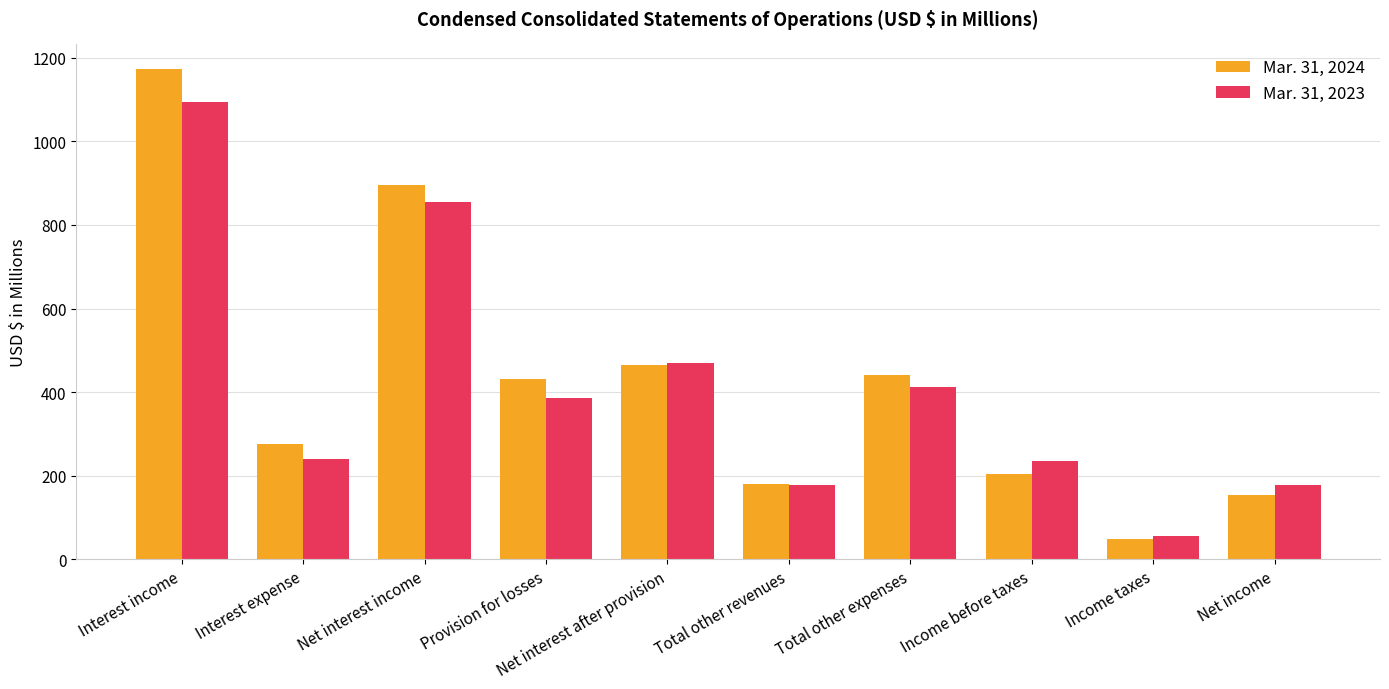

At Interest expense, list the series in order from smallest to largest.

Mar. 31, 2023, Mar. 31, 2024